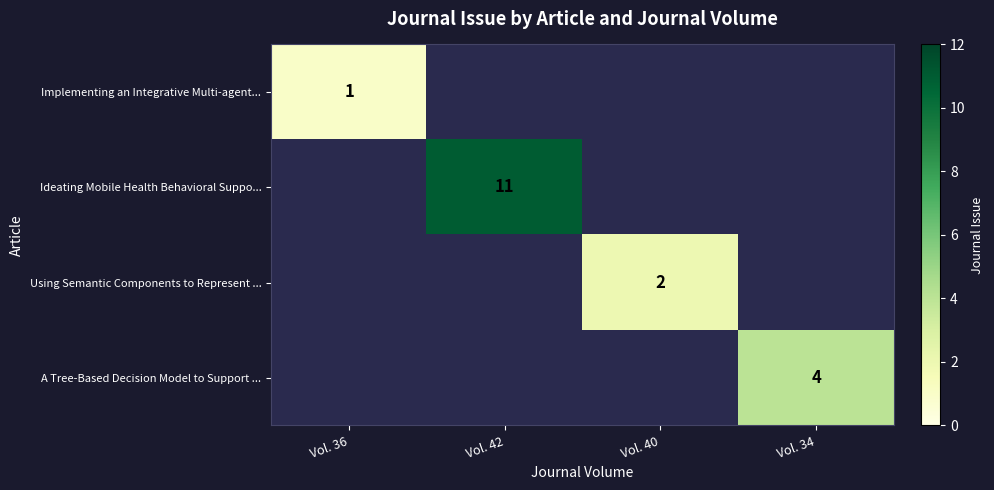

The Using Semantic Components to Represent ... series shows 3 at Vol. 40. True or false?

False